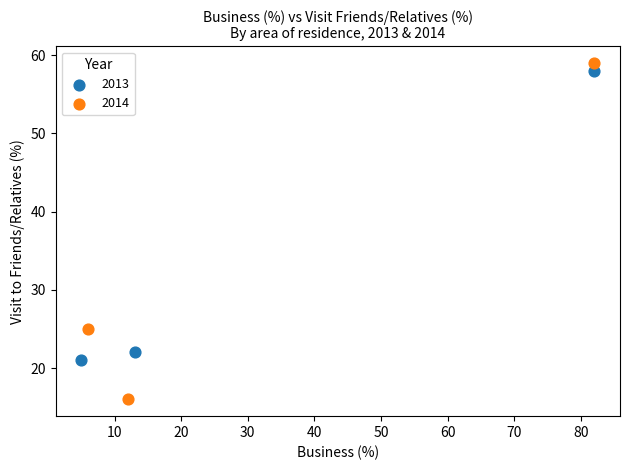

Which series contains the highest Y value?

2014